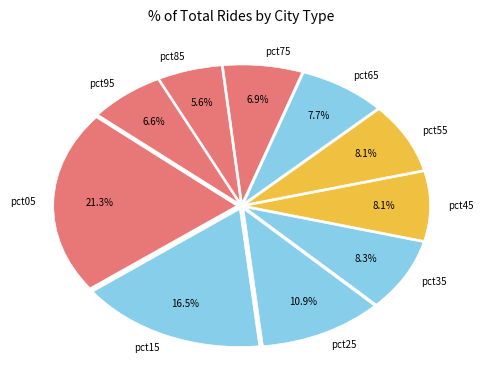

True or false: pct65 accounts for 14% of the total.

False